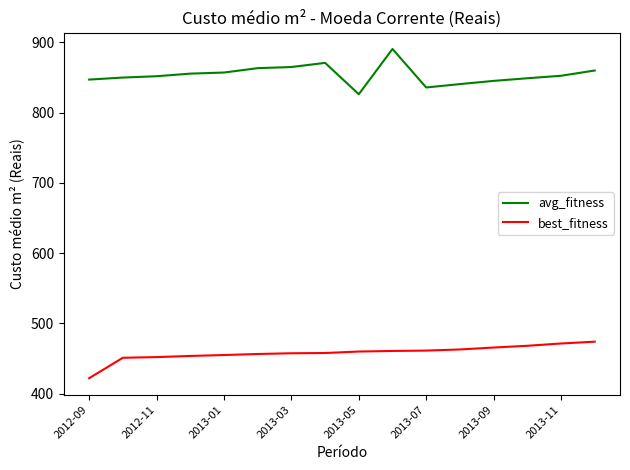

True or false: best_fitness and avg_fitness cross at least once.

False